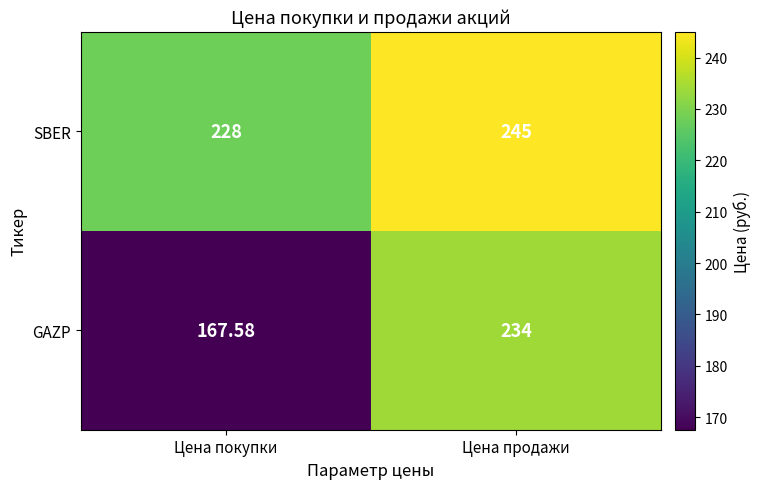

What is the total value across all series at Цена покупки?

395.6